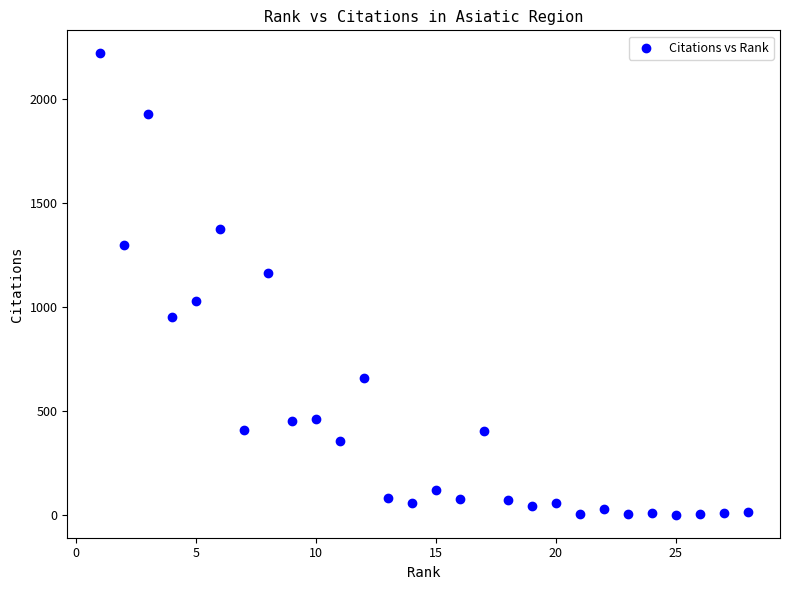

What is the range of X values (max minus min)?

27